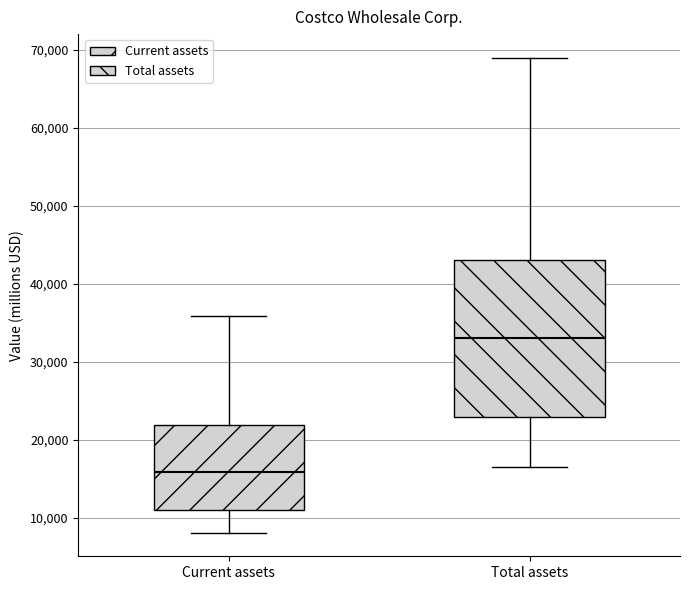

Reading left to right, read every box against the y-axis: the position of its median line, the range the box covers, and the ends of its whiskers. The values are not printed on the chart, so give them approximately, as read against the axis.

Current assets: median 16000, box 11000 to 22000, whiskers 8000 to 36000
Total assets: median 33000, box 23000 to 43000, whiskers 17000 to 69000